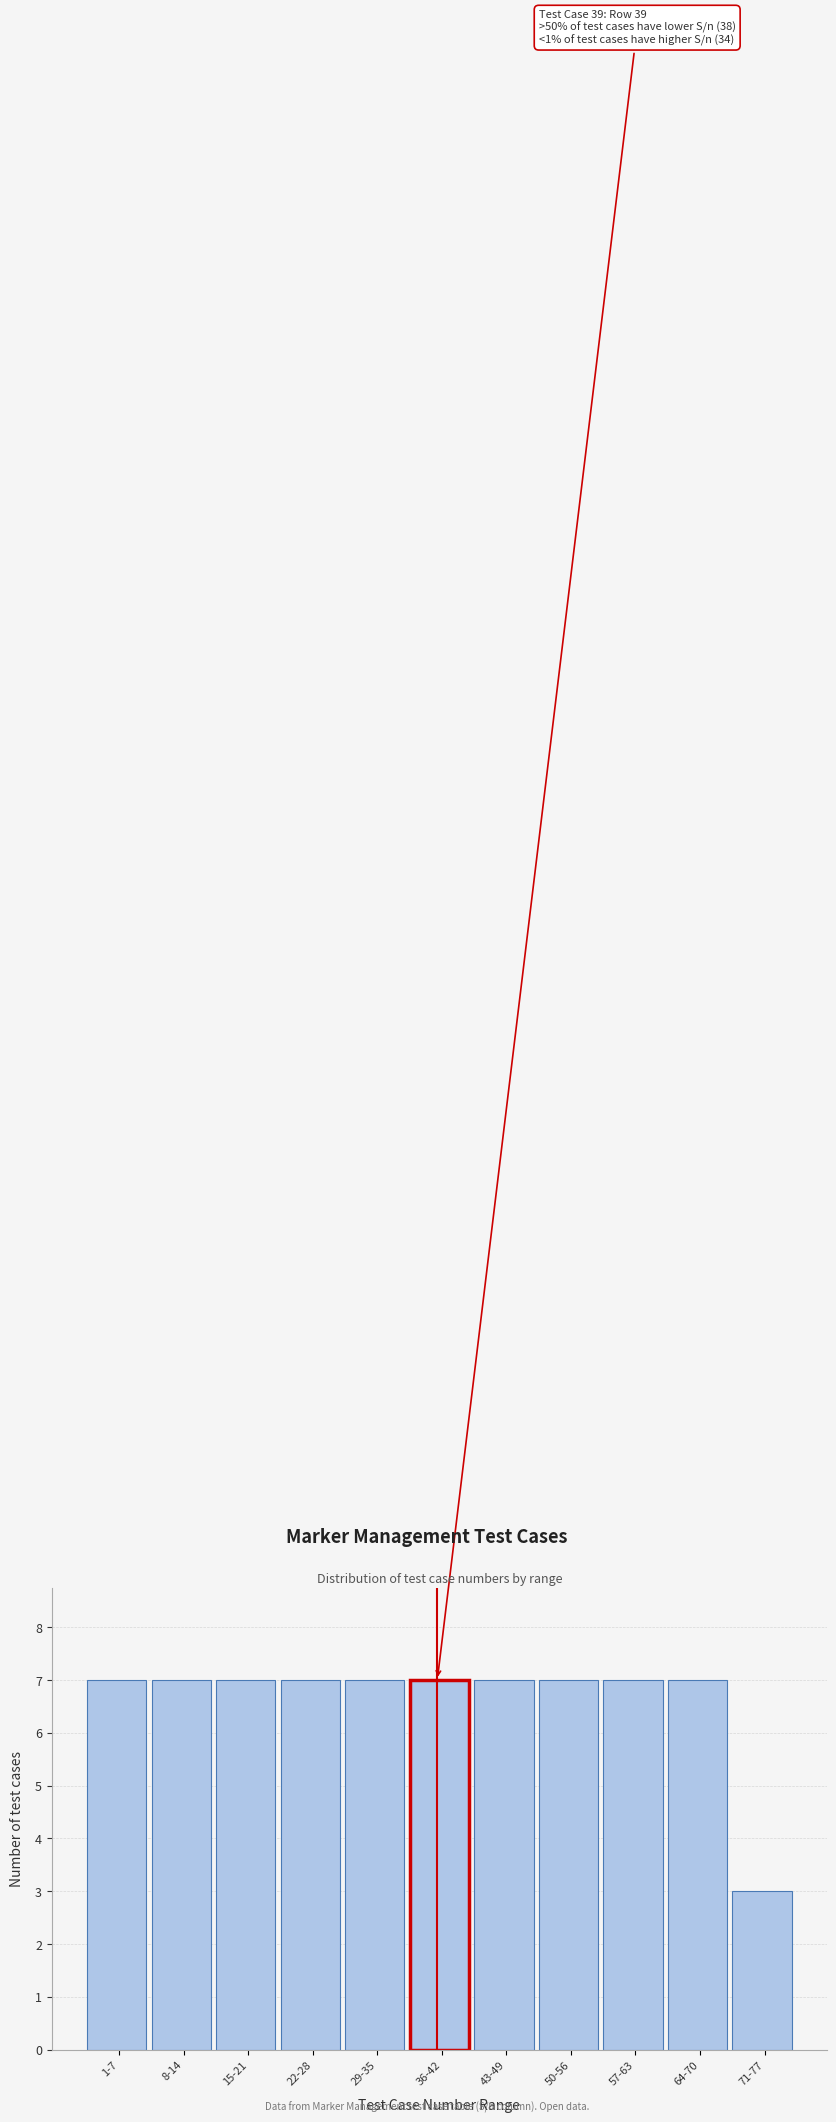

Reading right to left, extract all data points from this chart.

71-77=3	64-70=7	57-63=7	50-56=7	43-49=7	36-42=7	29-35=7	22-28=7	15-21=7	8-14=7	1-7=7